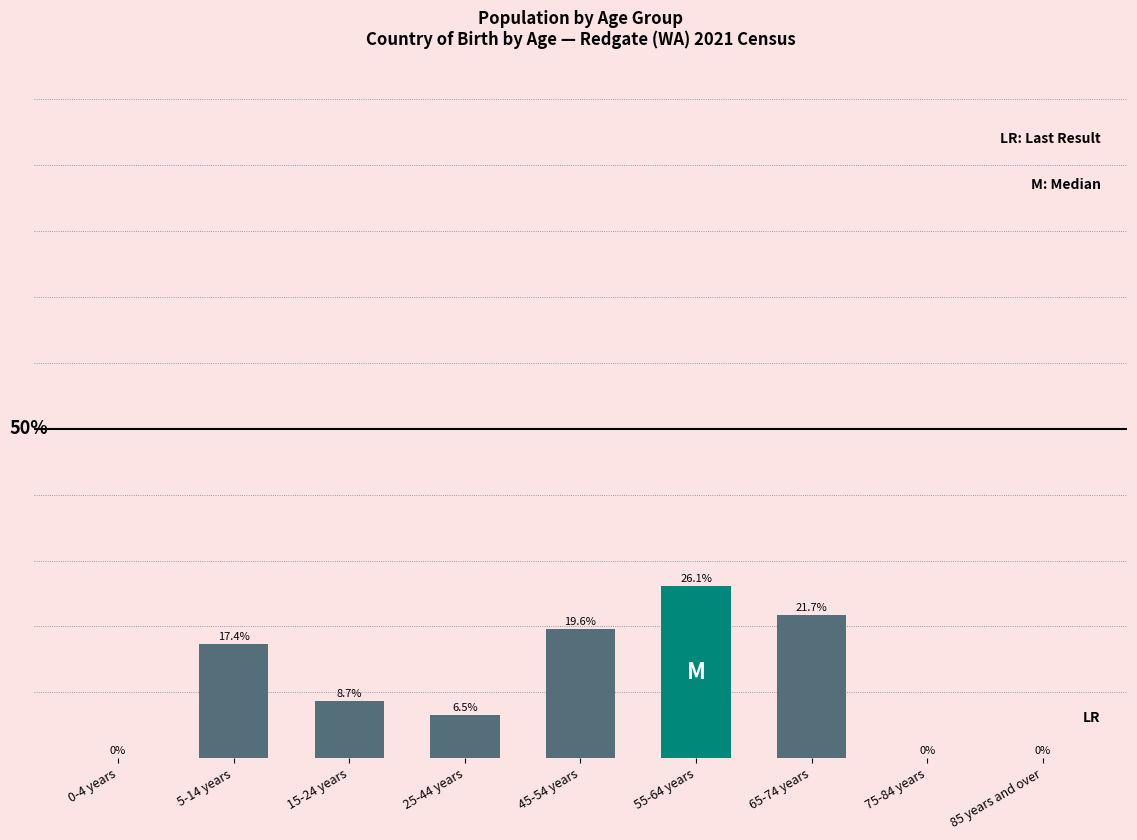

Which has a higher value, 45-54 years or 55-64 years?

55-64 years